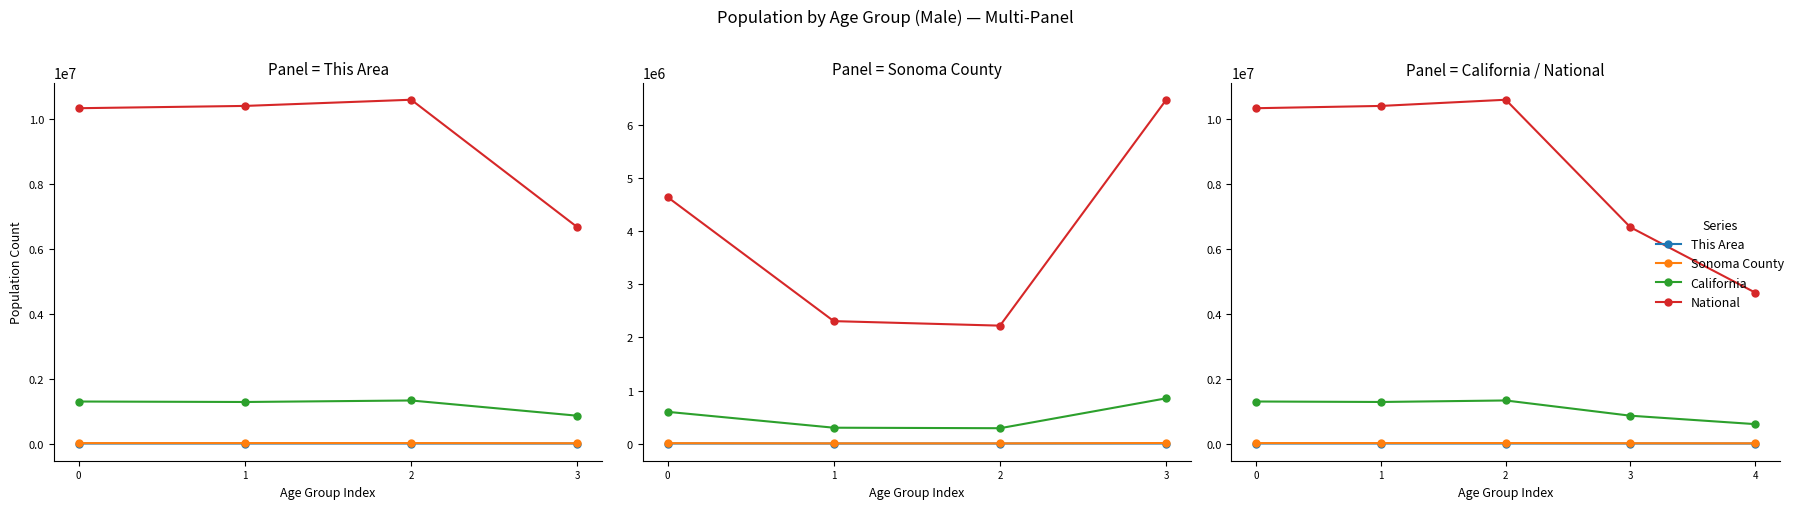

Is this an area chart (filled region under the line)?

No